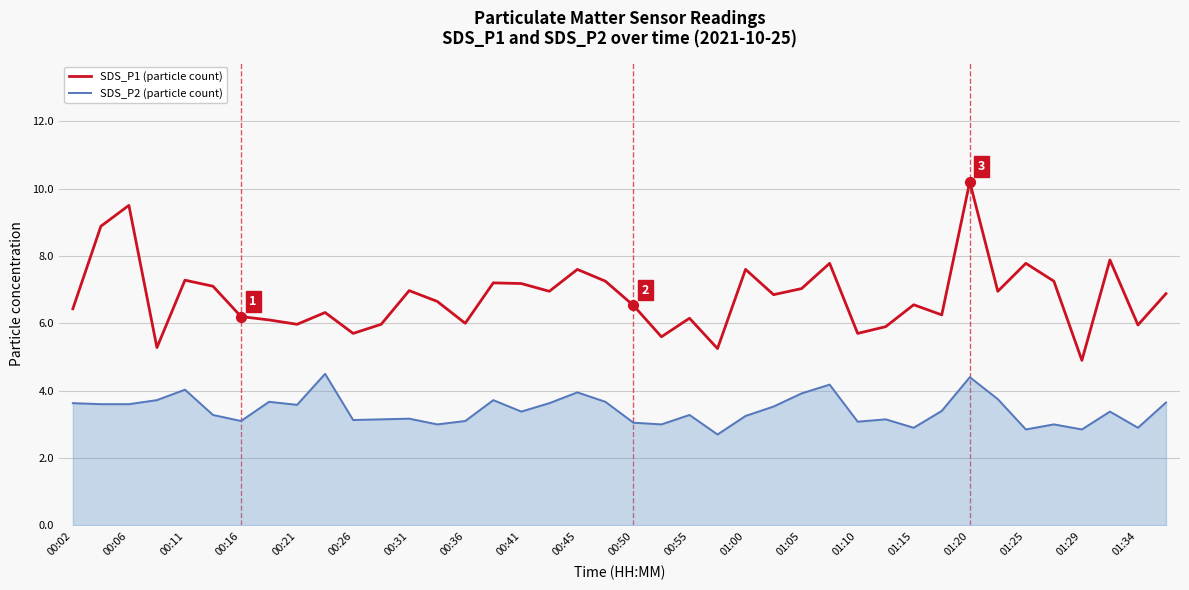

Which series has the largest total across all categories?

SDS_P1 (particle count)